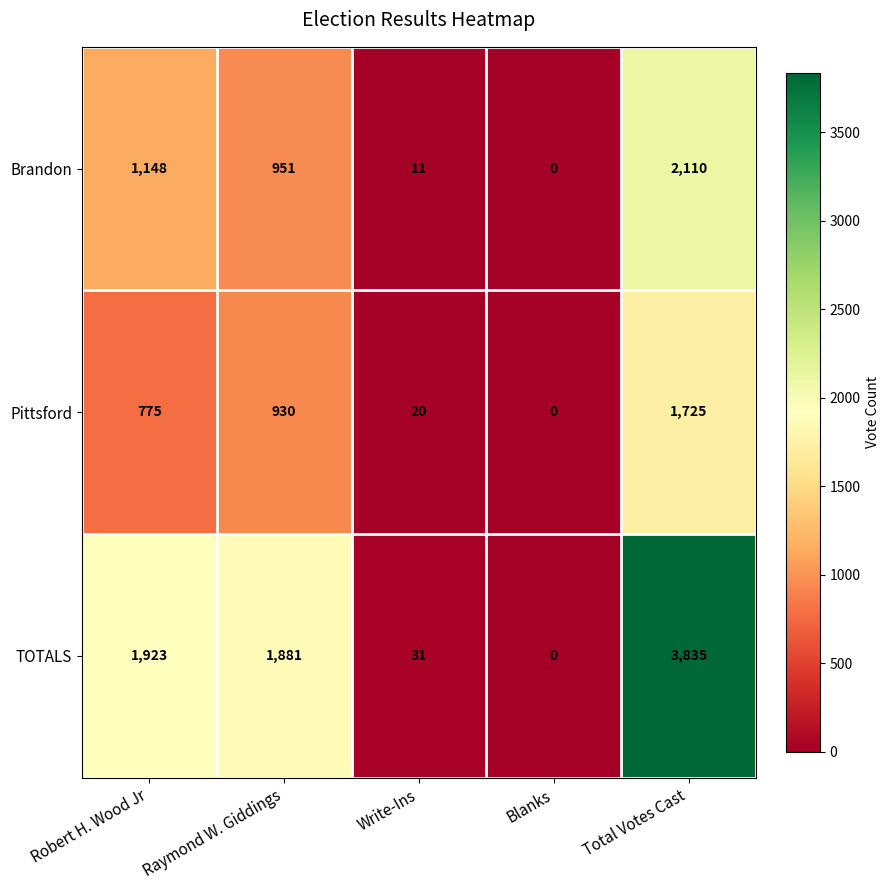

Reading right to left, what are all the values shown in this chart?

Brandon: 2110	0	11	951	1148
Pittsford: 1725	0	20	930	775
TOTALS: 3835	0	31	1881	1923